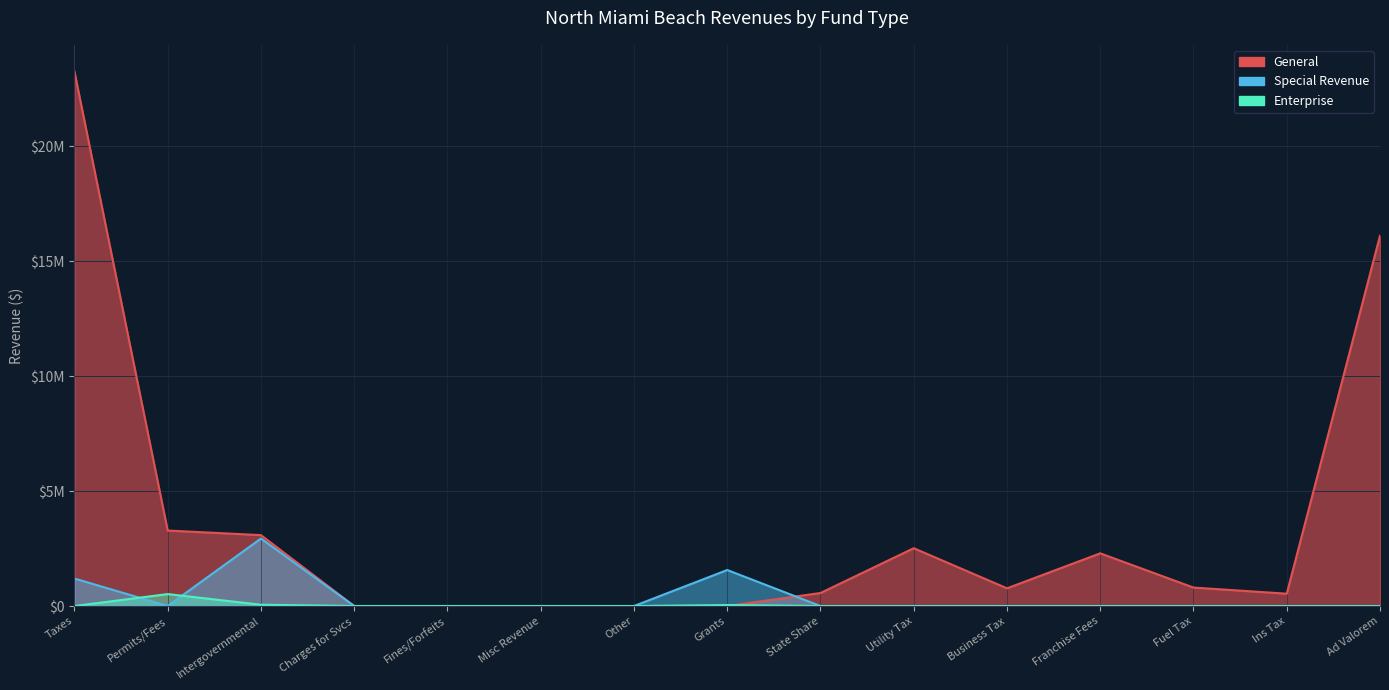

What are all the series names shown in the legend?

General, Special Revenue, Enterprise